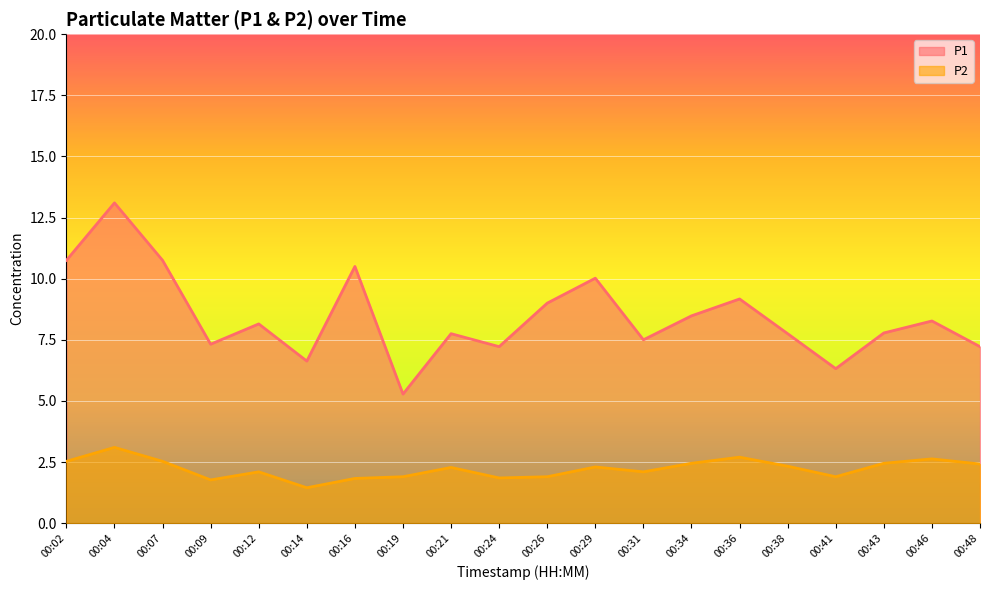

What are all the series names shown in the legend?

P1, P2